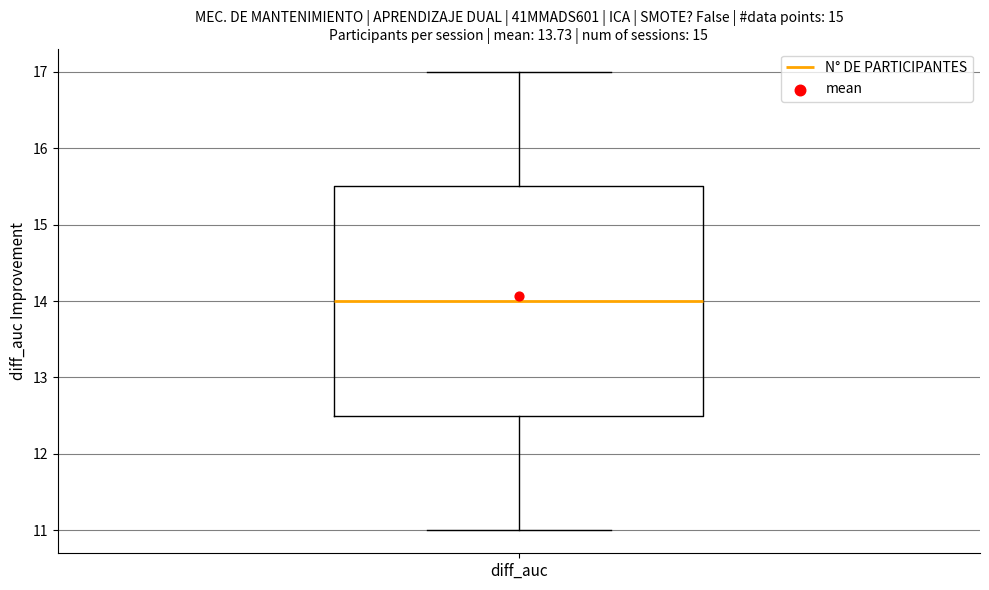

Where does the median line of the box for diff_auc sit on the y-axis? The values are not printed on the chart, so give them approximately, as read against the axis.

14.0